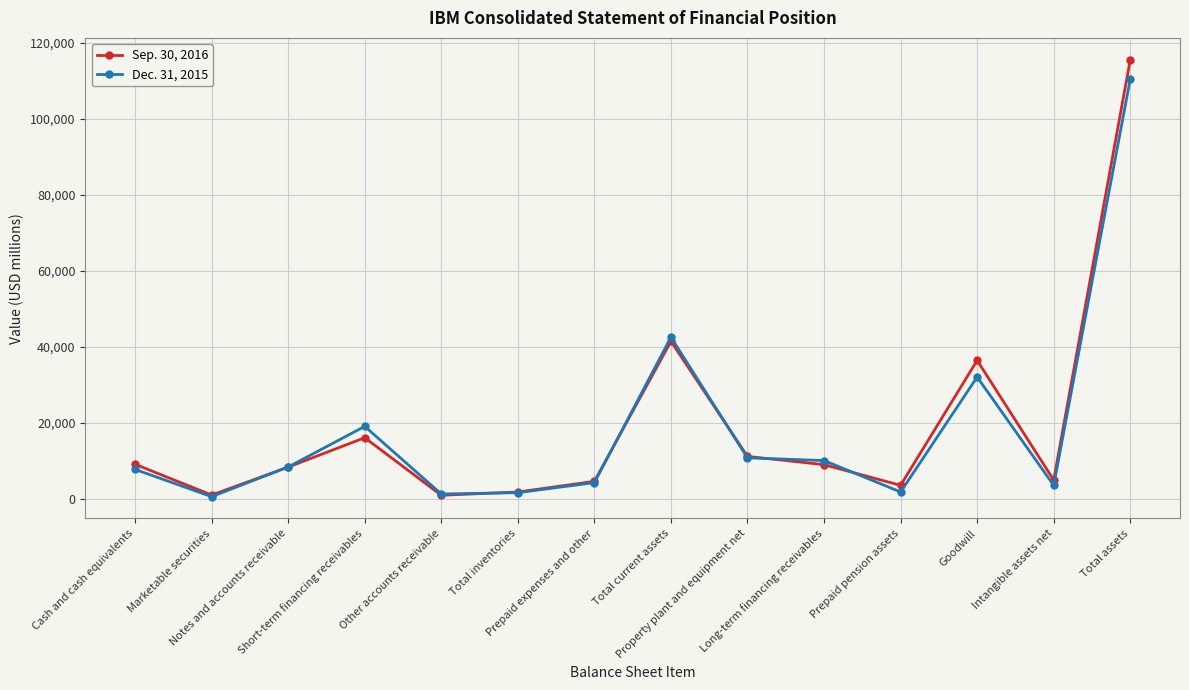

Rank the series by their average value, from highest to lowest.

Sep. 30, 2016, Dec. 31, 2015